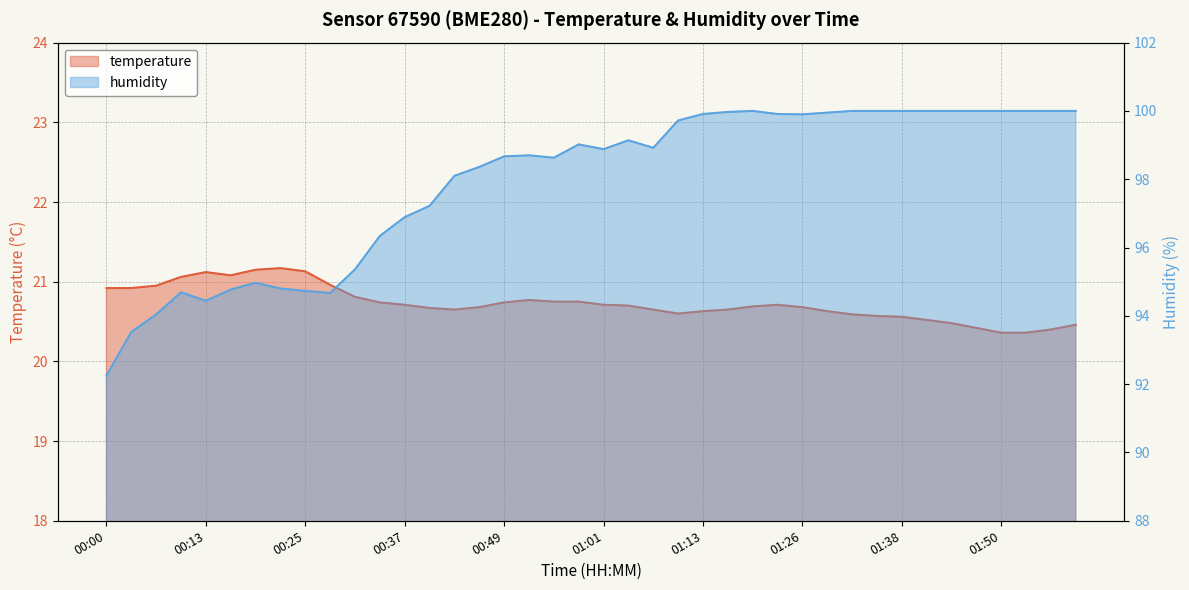

What is the label of the 19th point from the right?

01:04